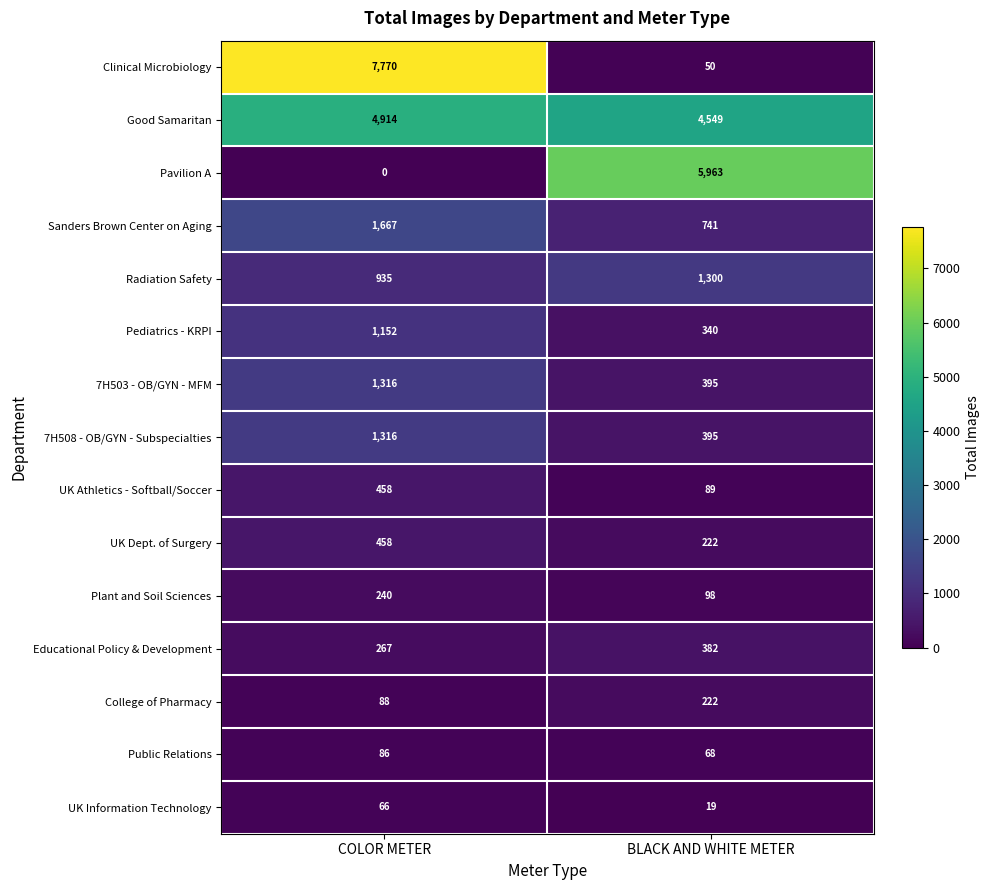

What is the approximate value of Sanders Brown Center on Aging at BLACK AND WHITE METER, to the nearest 100?

700